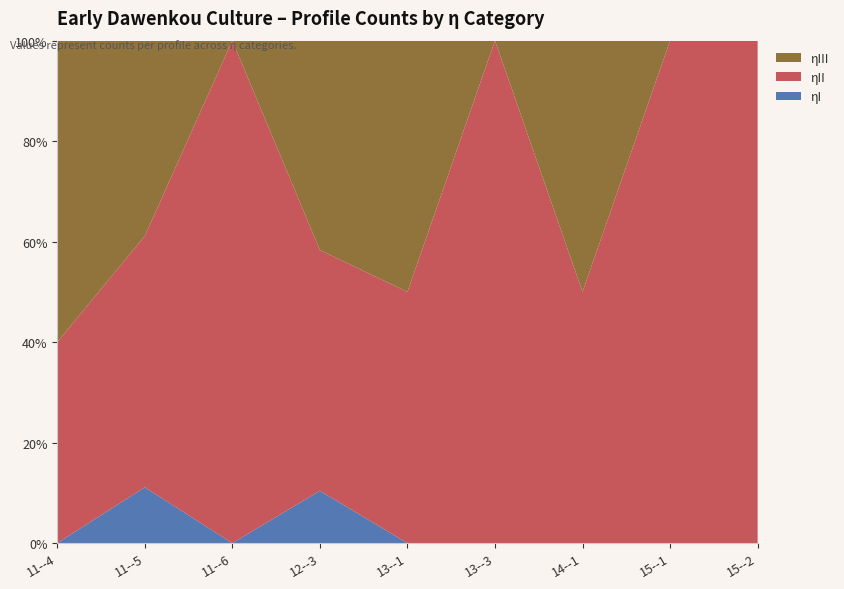

Reading left to right, extract all data points from this chart.

ηI: 11--4=0	11--5=4	11--6=0	12--3=5	13--1=0	13--3=0	14--1=0	15--1=0	15--2=0
ηII: 11--4=4	11--5=18	11--6=1	12--3=23	13--1=1	13--3=2	14--1=1	15--1=1	15--2=1
ηIII: 11--4=6	11--5=14	11--6=0	12--3=20	13--1=1	13--3=0	14--1=1	15--1=0	15--2=0